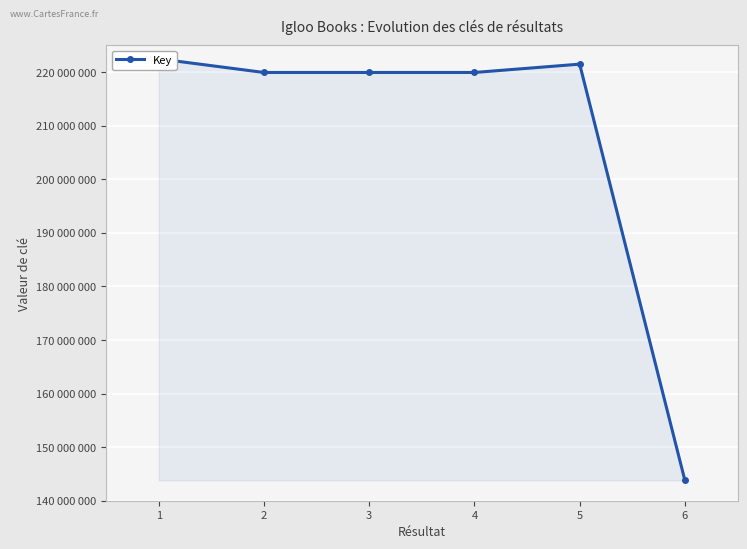

What is the difference between the maximum and minimum values?

78699497